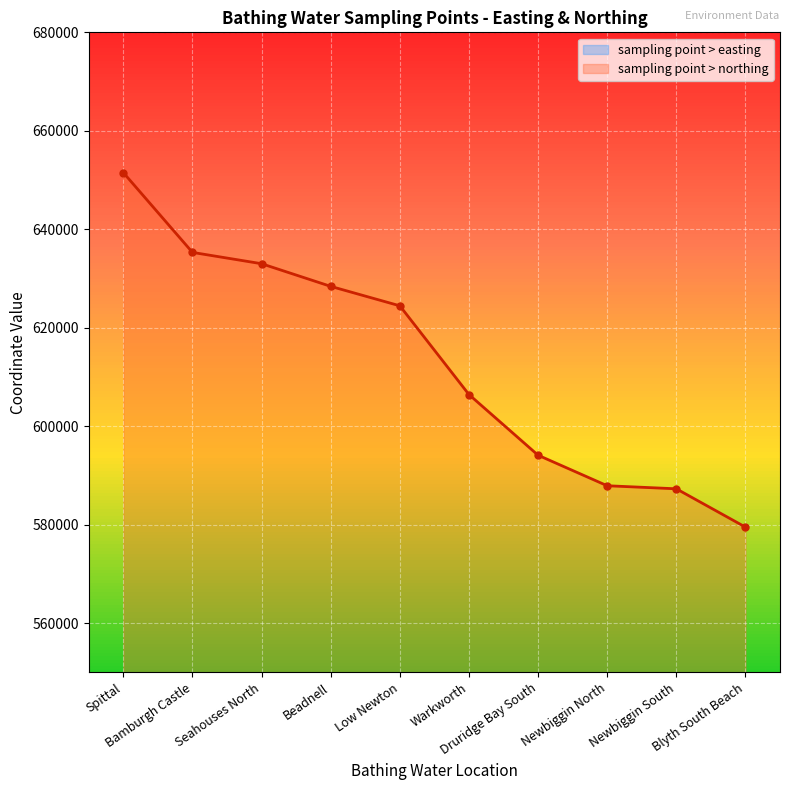

Which series has the largest range (max minus min)?

sampling point > northing